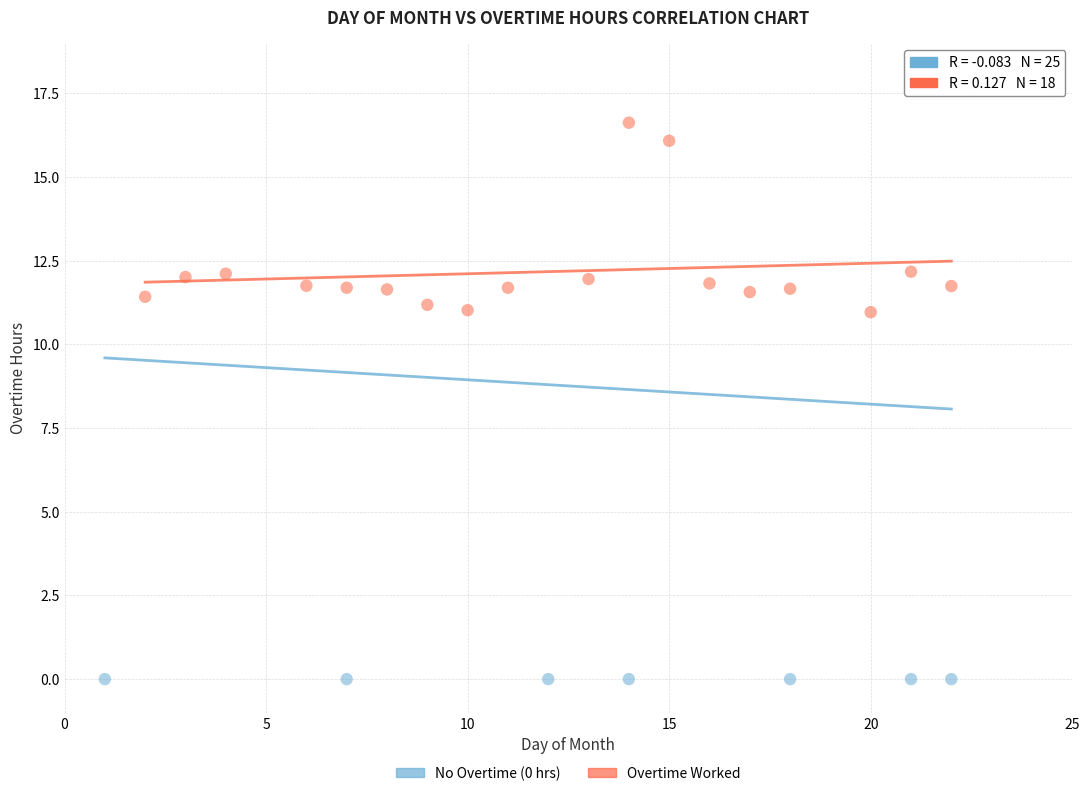

Which series reaches the maximum Y coordinate?

Overtime Worked